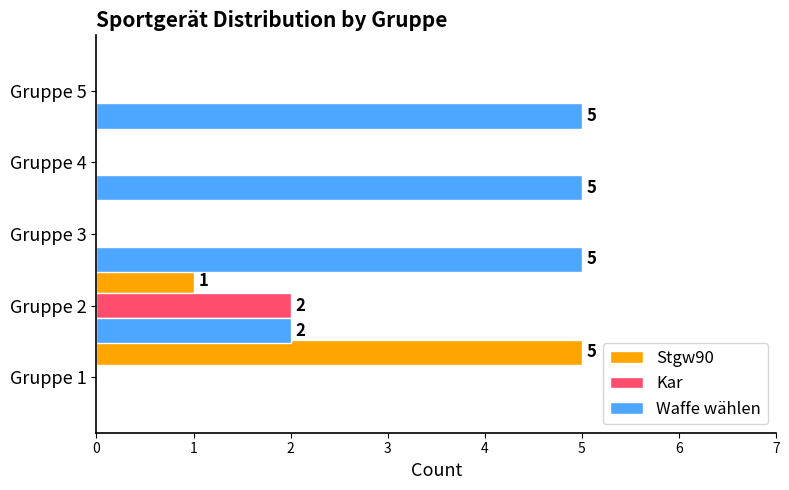

What is the sum of all Stgw90 values?

6